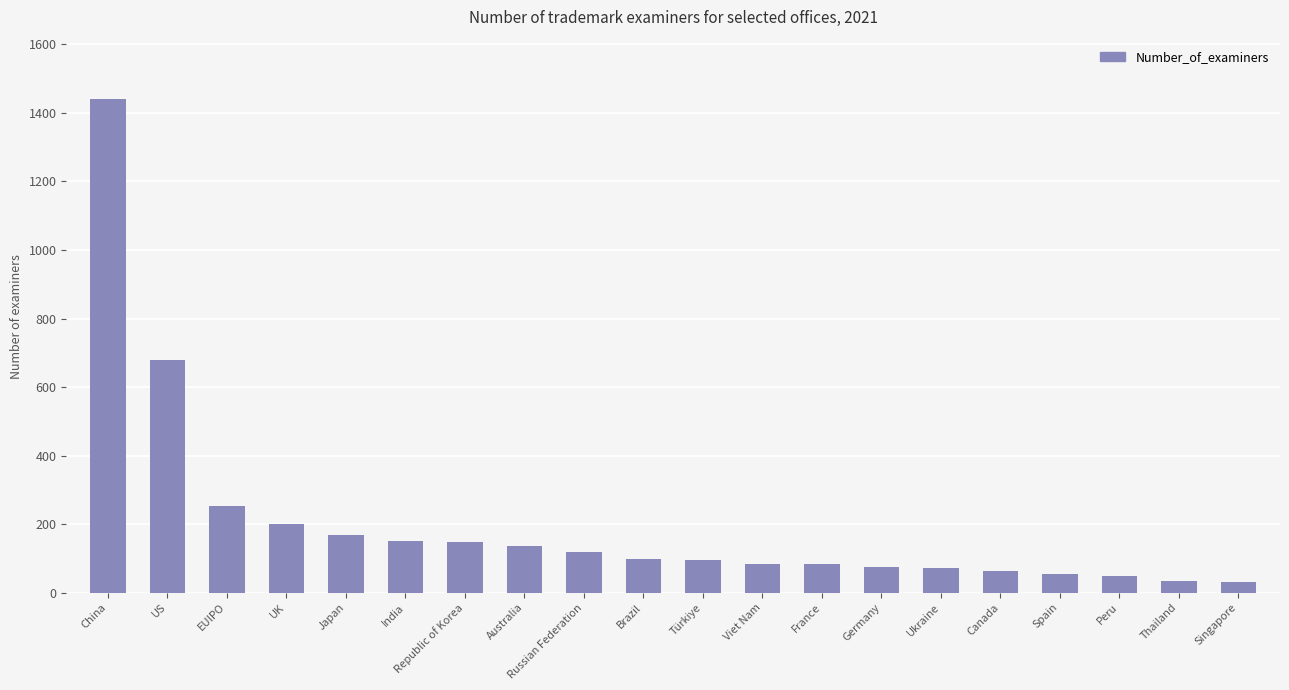

At which label is the value closest to 736?

US